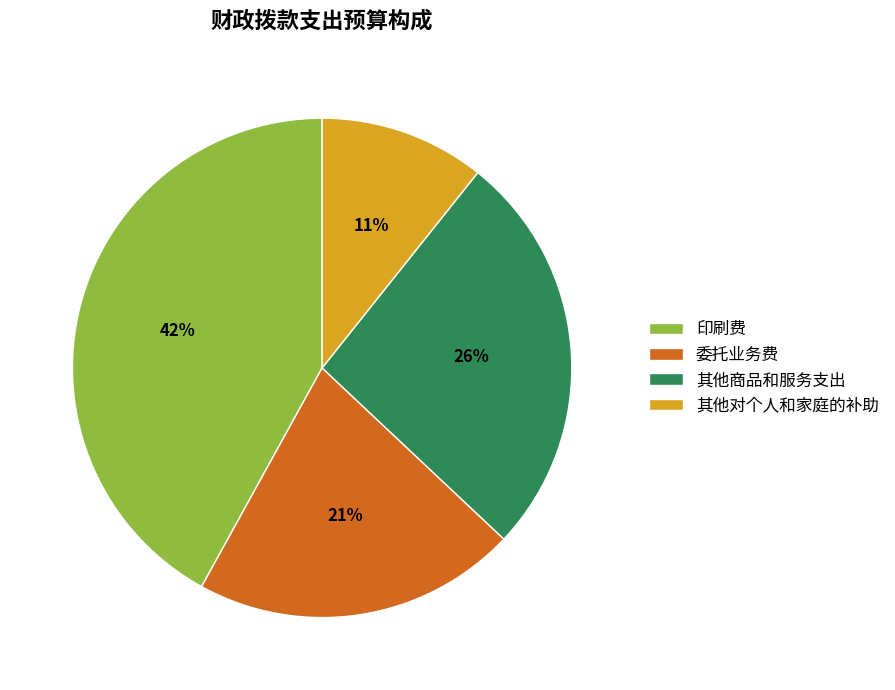

To the nearest percent, what percentage of the pie is 其他对个人和家庭的补助?

11%